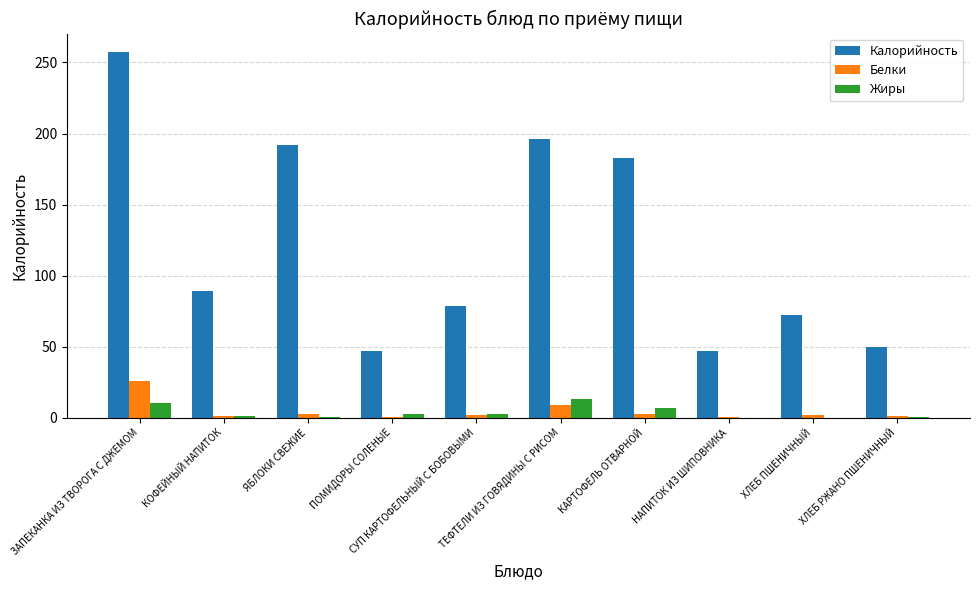

What is the greatest value displayed?

257.4